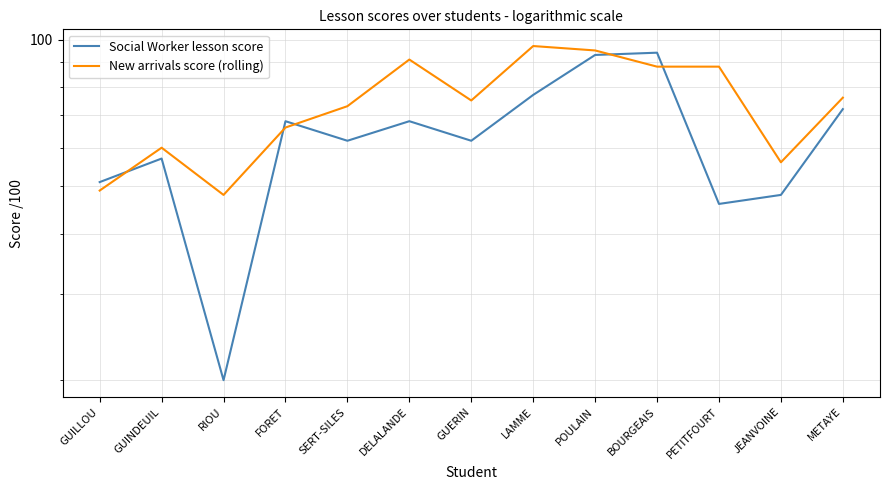

Count the number of categories in the chart.

13